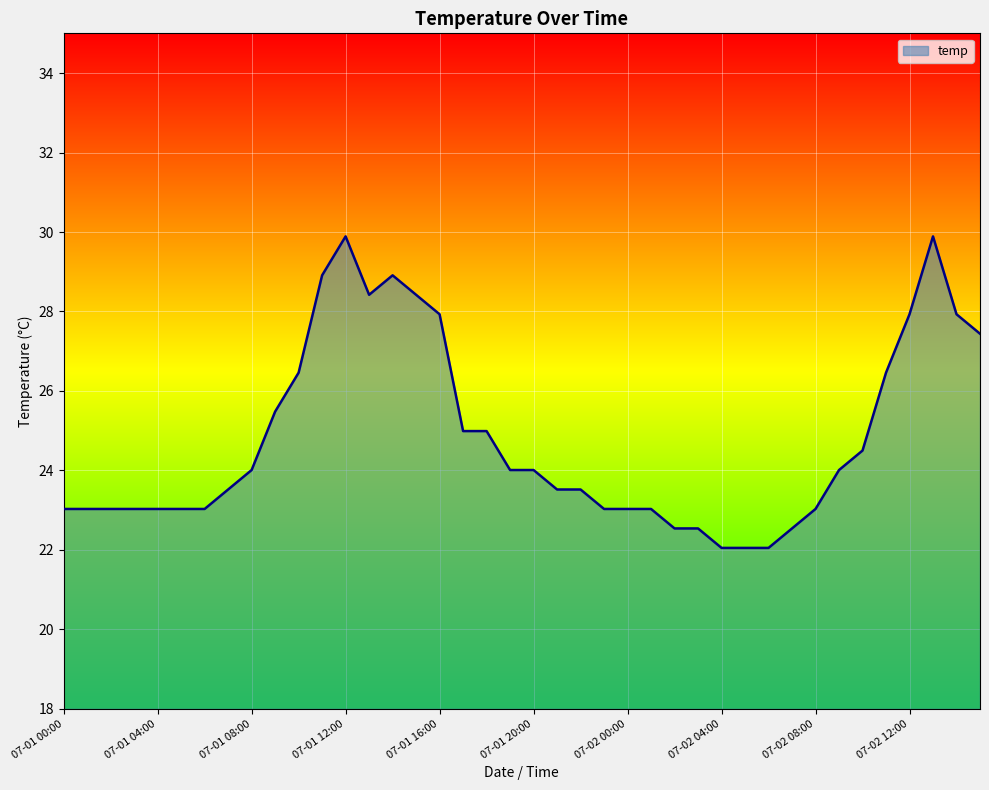

How many lines are shown in the chart?

1